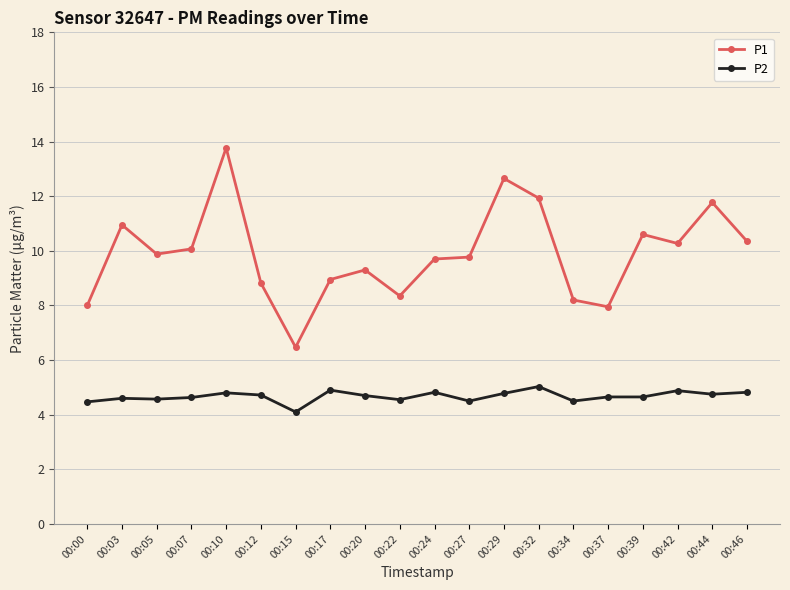

Is this an area chart (filled region under the line)?

No